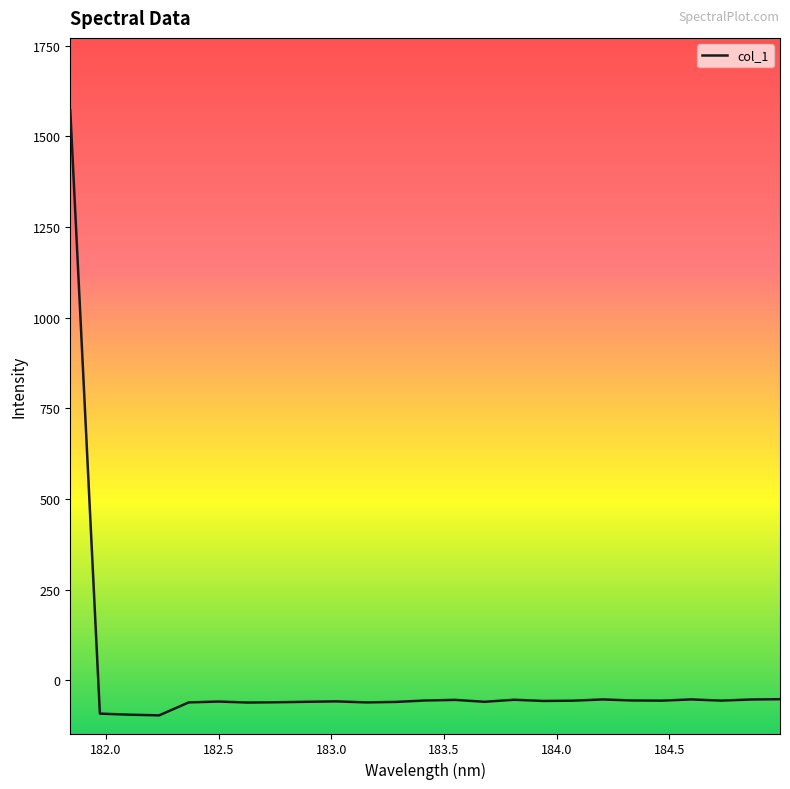

What is the difference between the maximum and minimum values?

1668.1